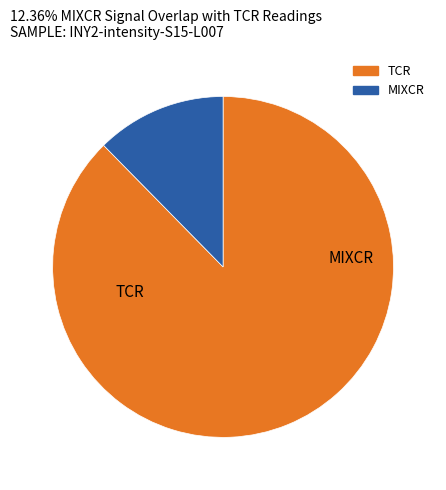

Does any single category account for the majority?

Yes